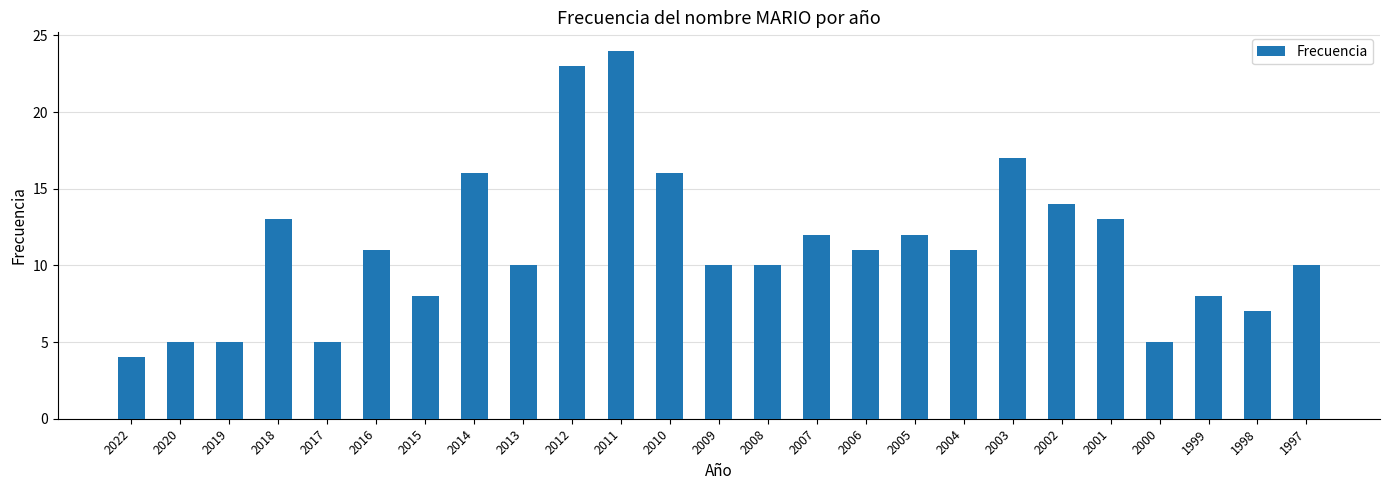

Reading right to left, list all the values displayed in this chart.

10	7	8	5	13	14	17	11	12	11	12	10	10	16	24	23	10	16	8	11	5	13	5	5	4